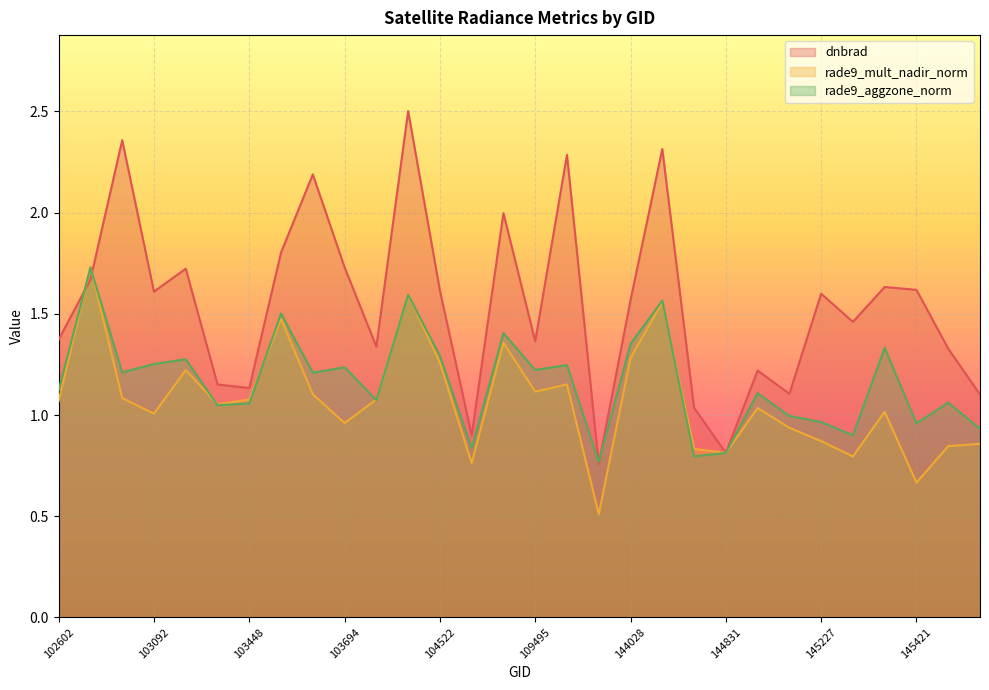

Rank the series at 103694 from highest to lowest value.

dnbrad, rade9_aggzone_norm, rade9_mult_nadir_norm